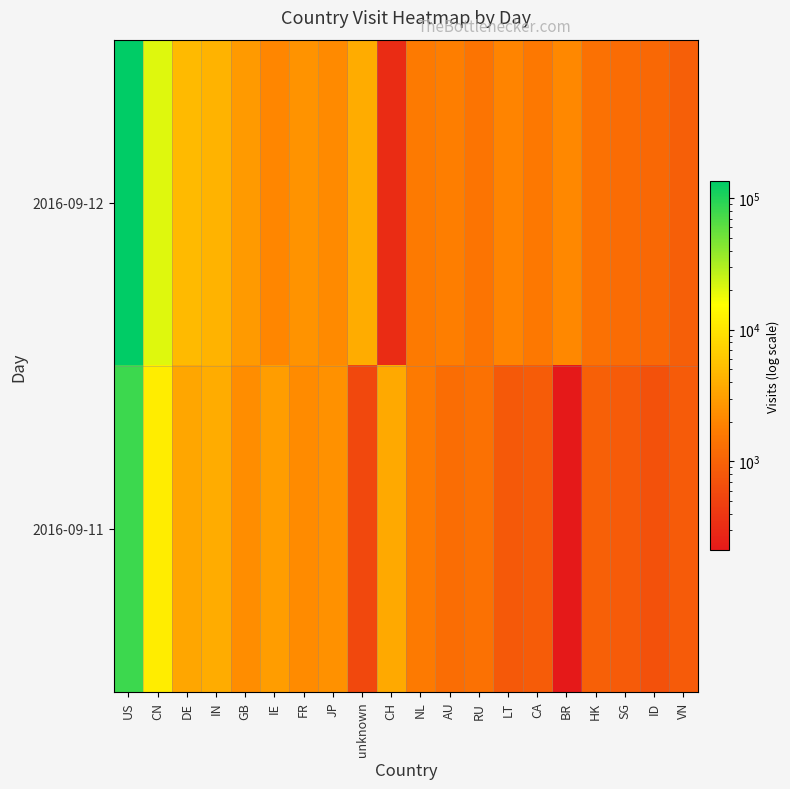

Between CN and CH, which series saw the biggest shift?

2016-09-12